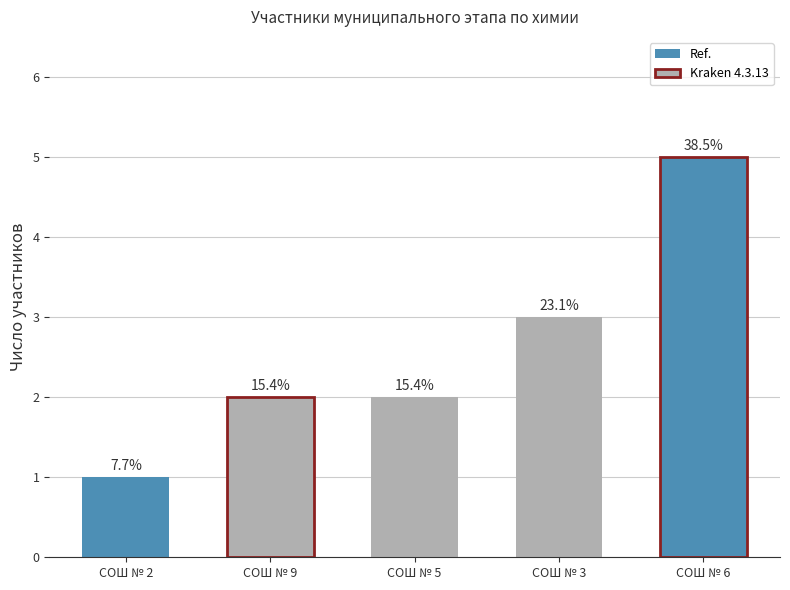

What is the label of the 4th bar from the right?

СОШ № 9